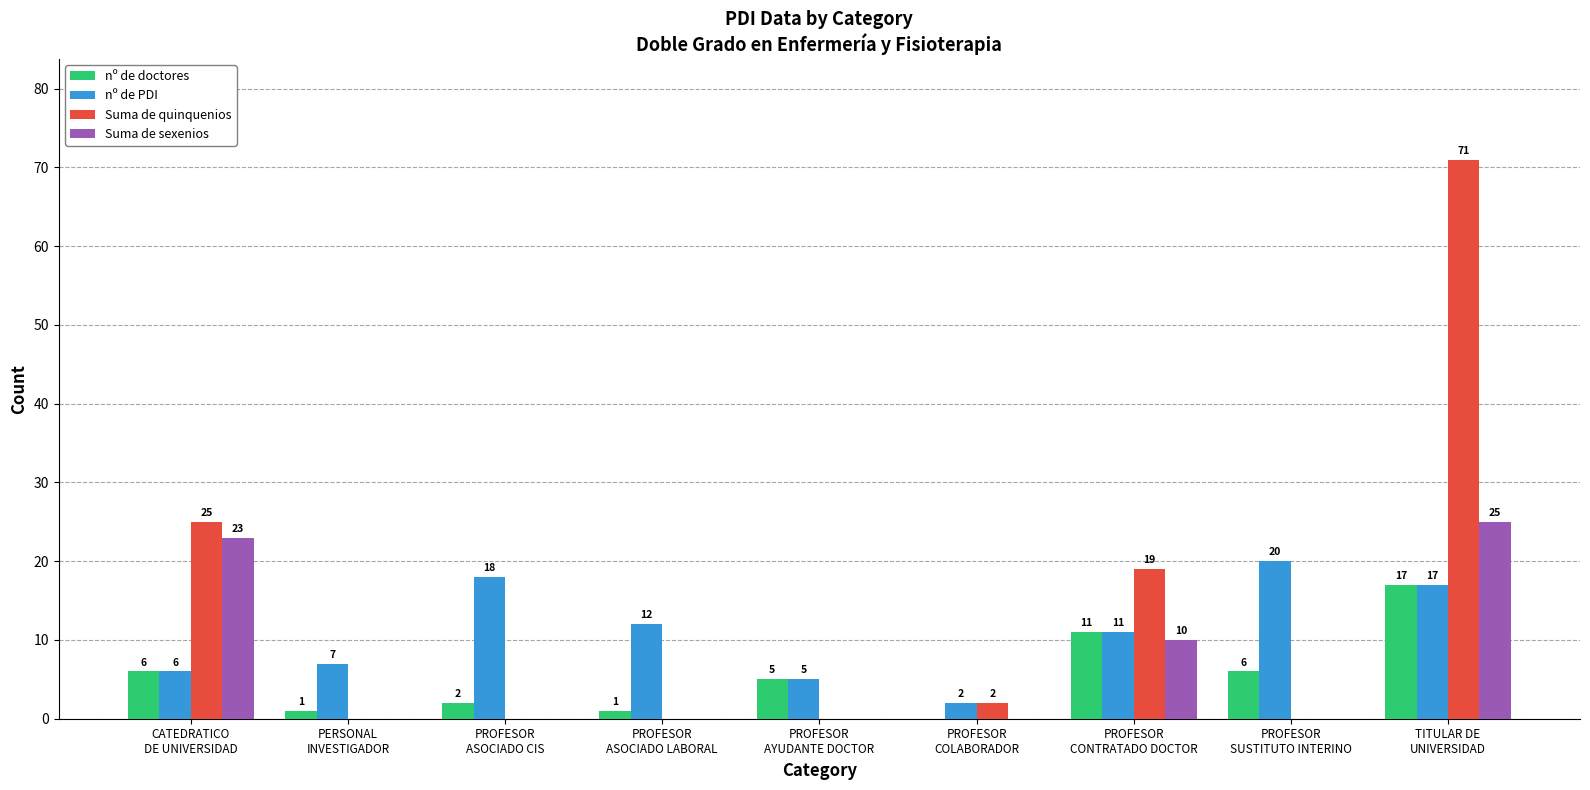

Count the number of data series in this chart.

4